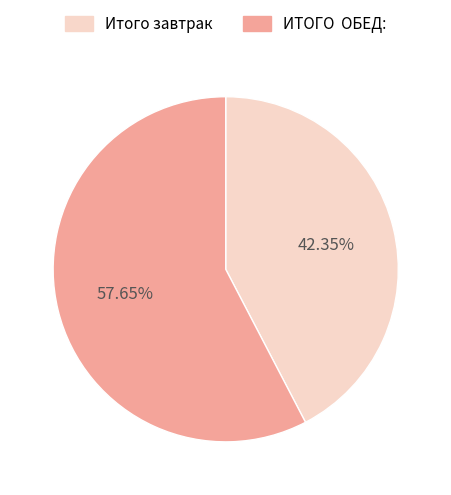

To the nearest percent, what is the difference between the largest and smallest slice percentages?

15%